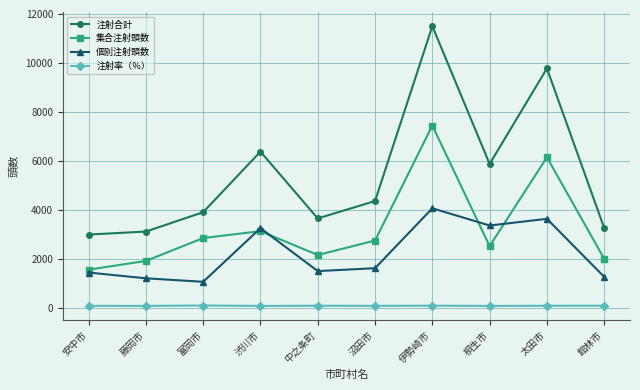

How many series are shown in this chart?

4